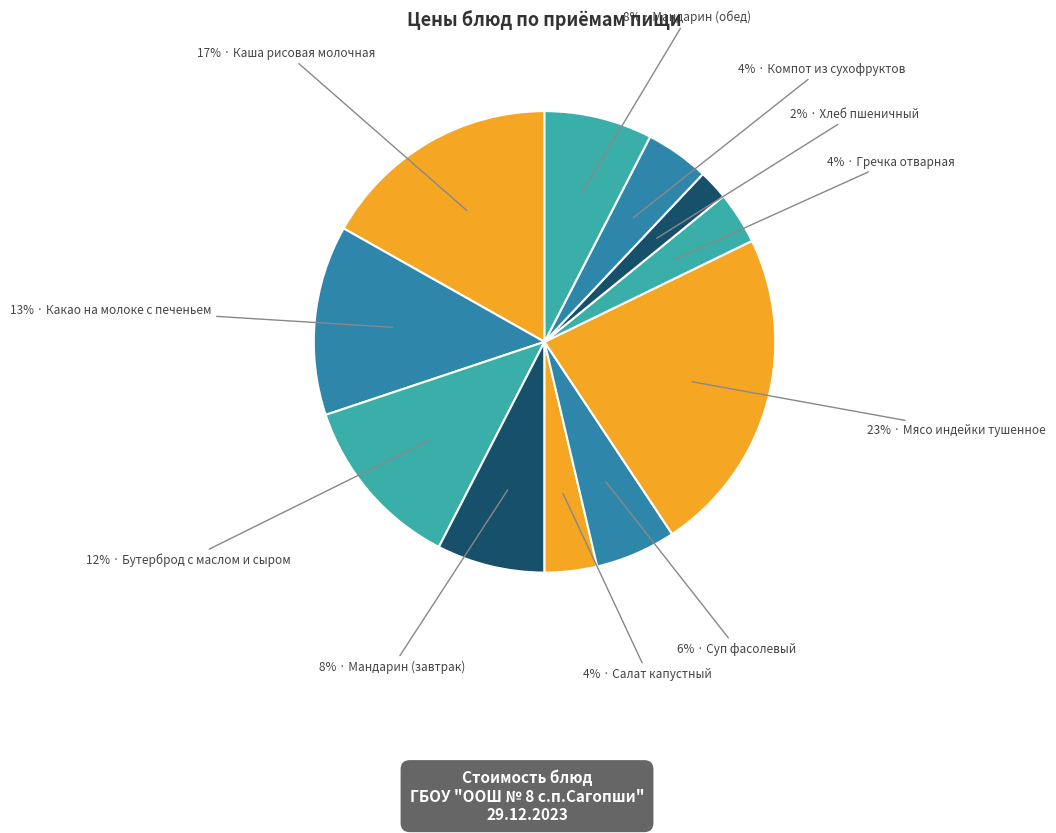

Which slice is the smallest?

Хлеб пшеничный